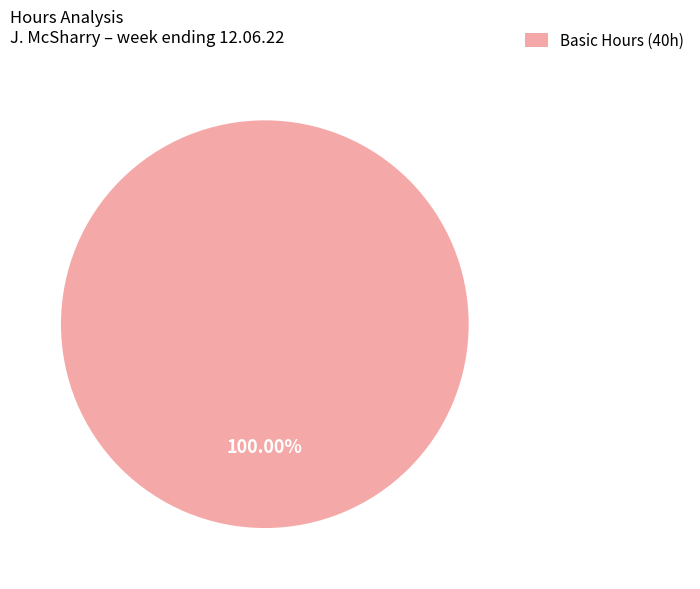

How many slices are in this pie chart?

1